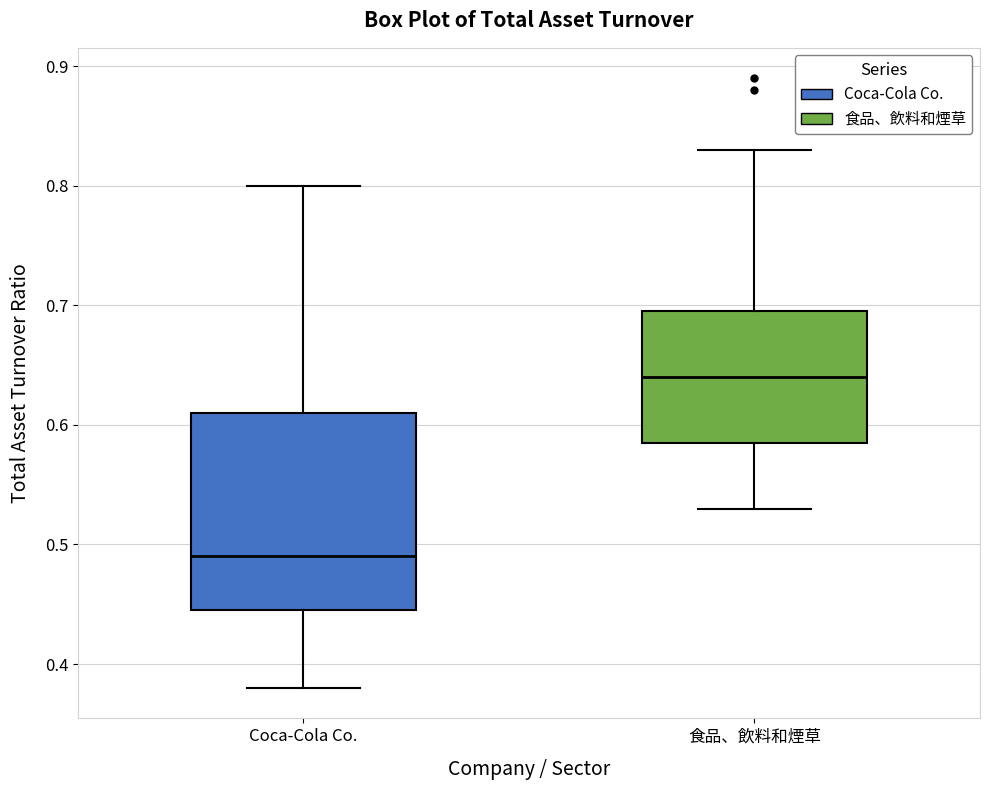

Reading left to right, read every box against the y-axis: the position of its median line, the range the box covers, and the ends of its whiskers. The values are not printed on the chart, so give them approximately, as read against the axis.

Coca-Cola Co.: median 0.49, box 0.45 to 0.61, whiskers 0.38 to 0.80
食品、飲料和煙草: median 0.64, box 0.59 to 0.70, whiskers 0.53 to 0.83